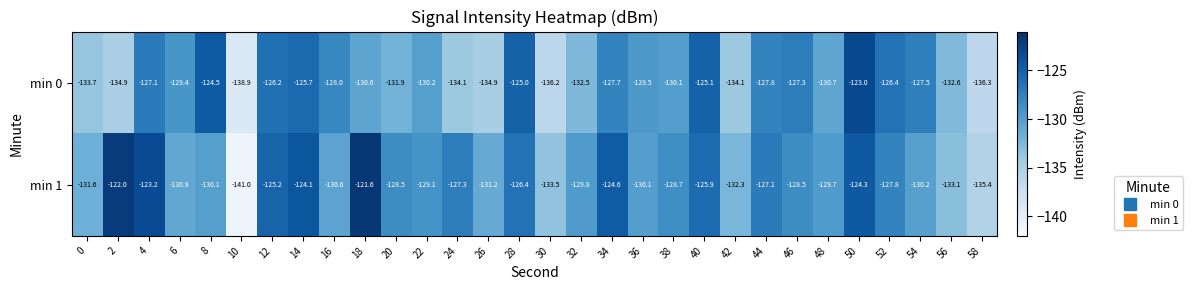

What is the difference between the maximum and minimum values in the min 0 series?

15.9